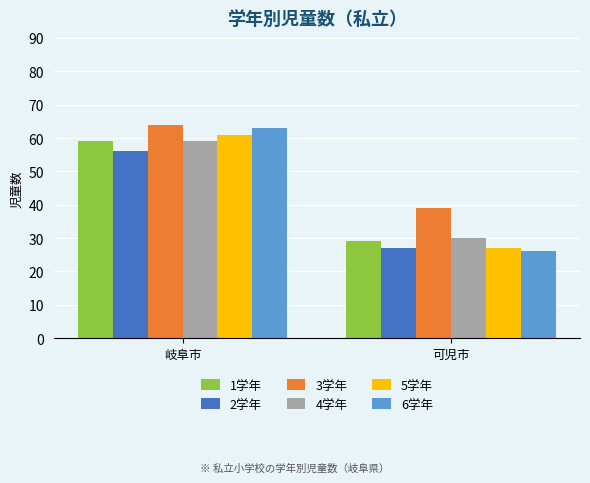

Are the bars horizontal?

No